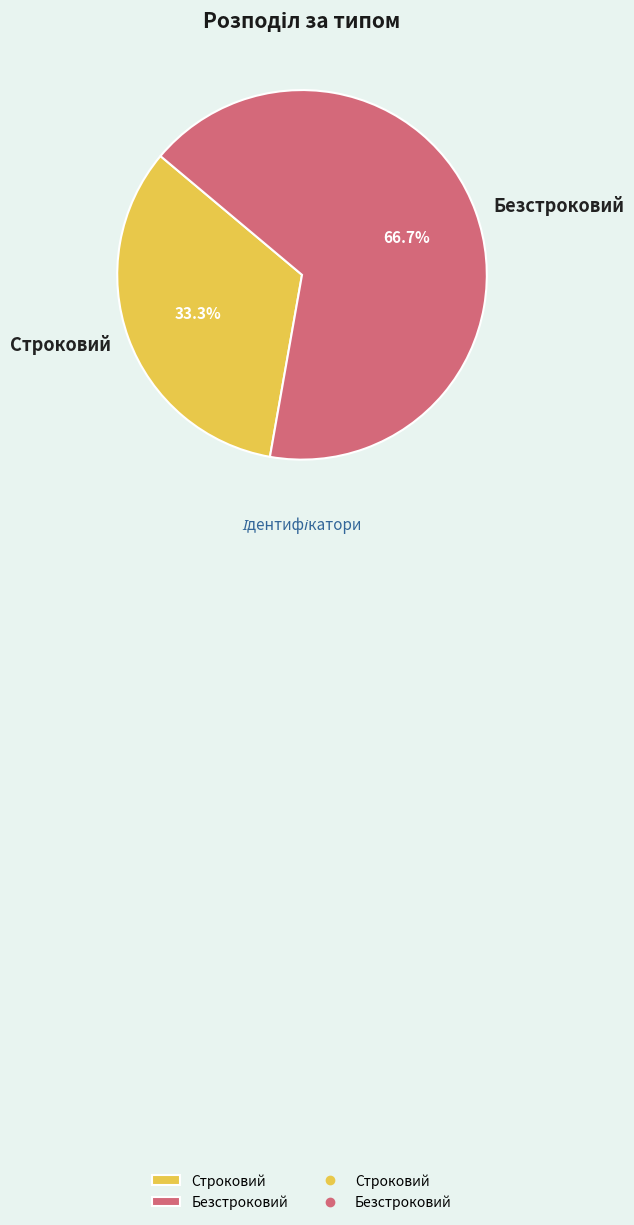

The Строковий slice represents 24% of the pie. True or false?

False